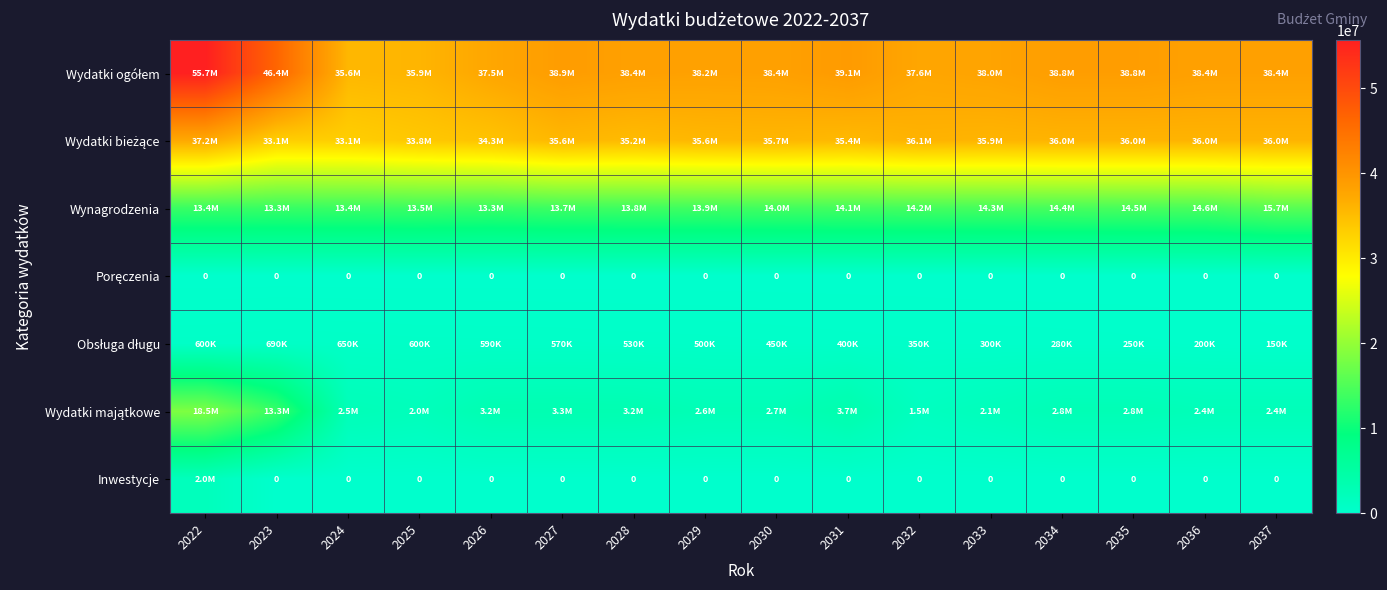

Which has a higher value, 2036 or 2035?

2035